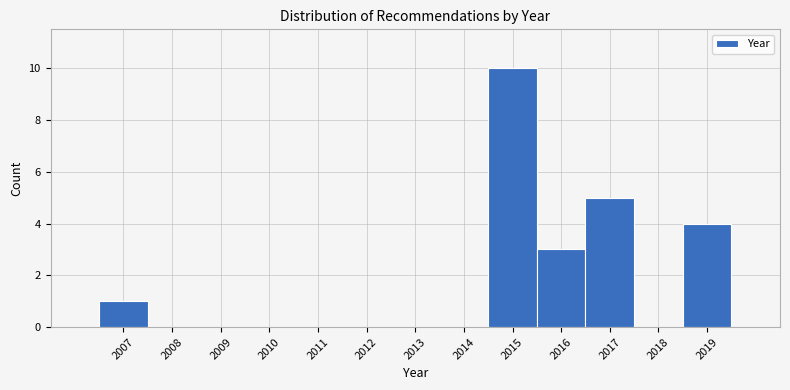

Which range on the x-axis has the tallest bar?

2014.5 to 2015.5